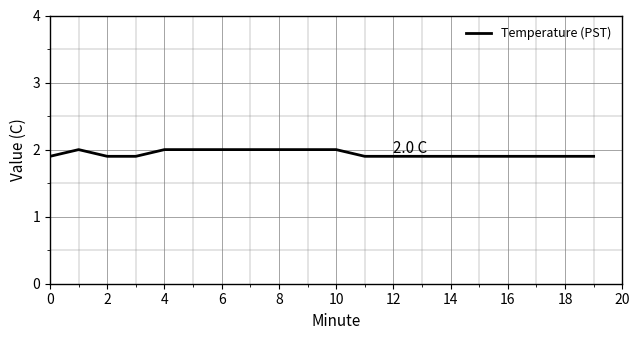

What is the minimum value shown in the chart?

1.9